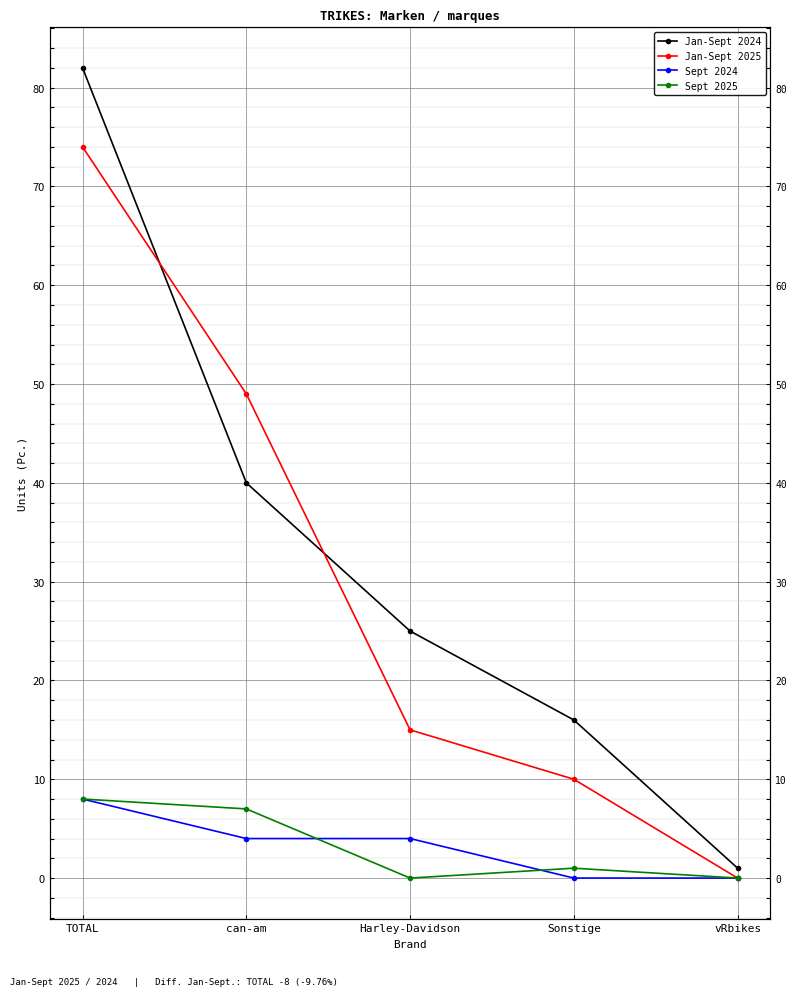

Which series ends up on top after the final intersection of Jan-Sept 2025 and Jan-Sept 2024?

Jan-Sept 2024